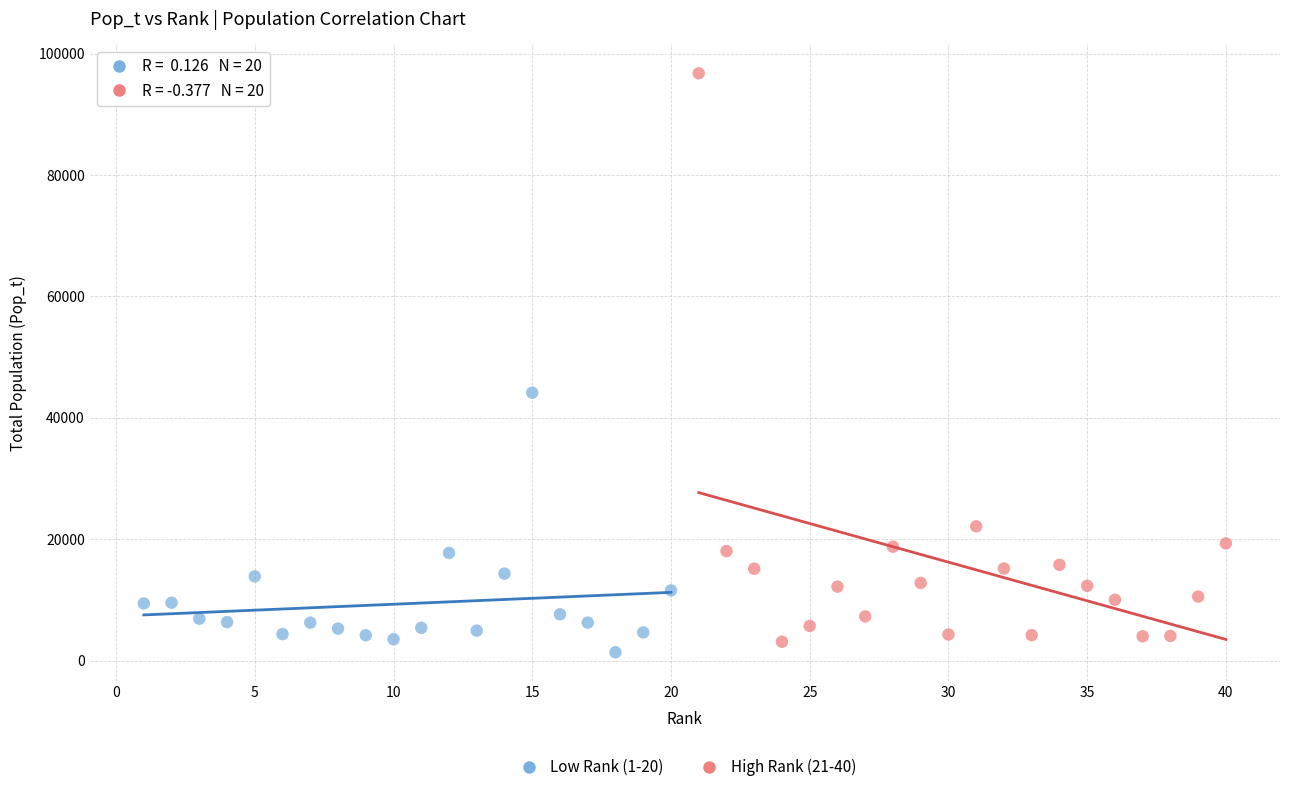

Which series contains the highest Y value?

High Rank (21-40)